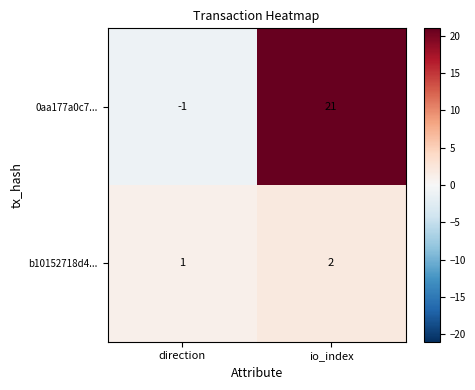

What is the sum of all b10152718d4... values?

3